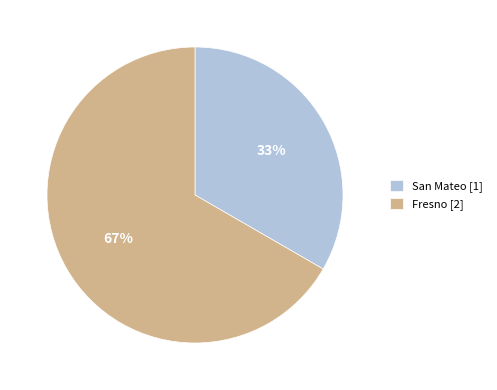

Which slice is the smallest?

San Mateo